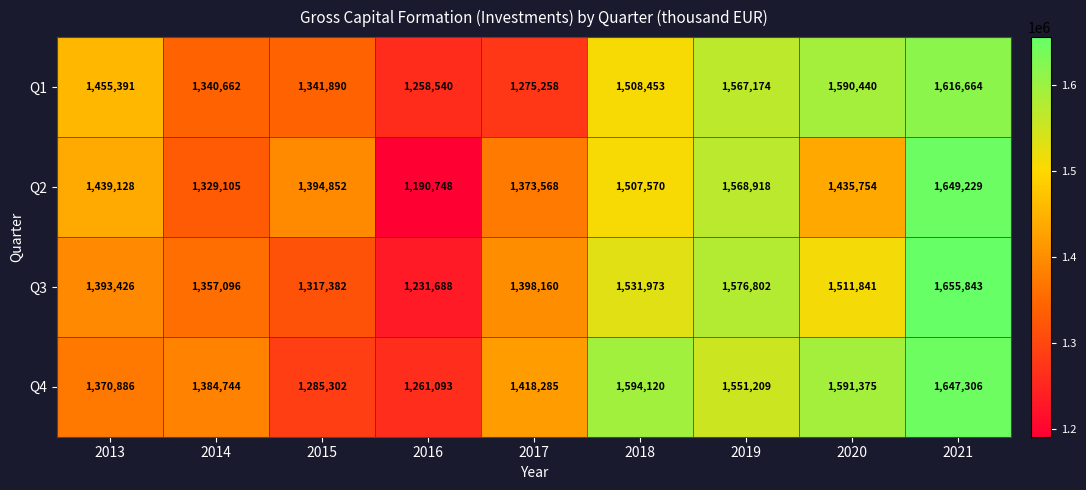

Is the value of Q3 at 2014 greater than the value of Q4 at 2017?

No